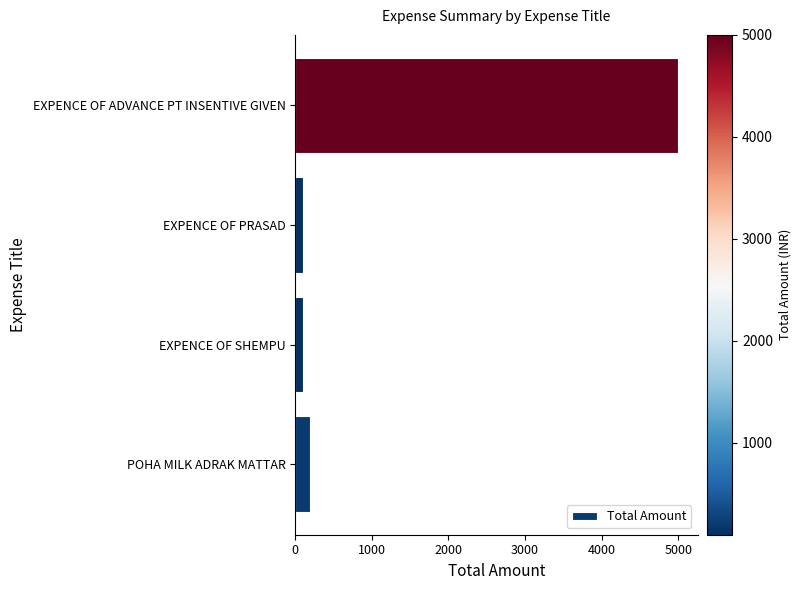

Which category has the highest value across all series?

EXPENCE OF ADVANCE PT INSENTIVE GIVEN